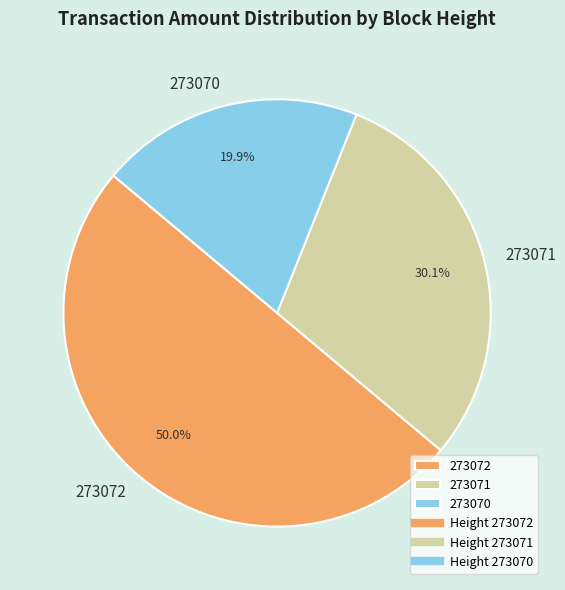

Which category has the biggest portion of the pie?

273072